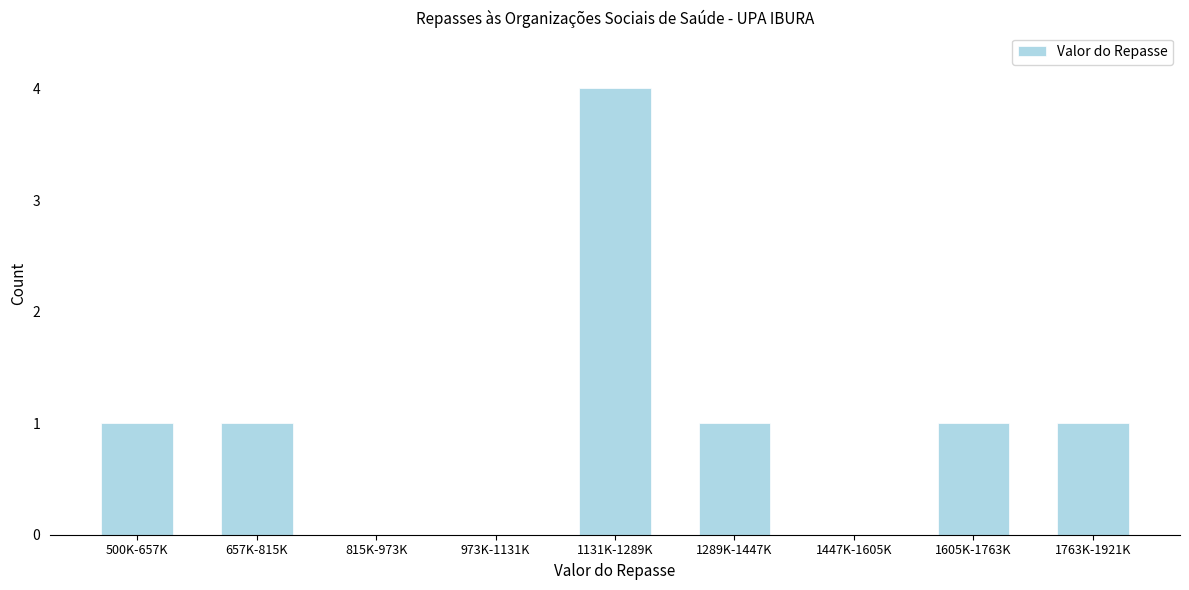

Reading left to right, extract all data points from this chart.

500K-657K=1	657K-815K=1	815K-973K=0	973K-1131K=0	1131K-1289K=4	1289K-1447K=1	1447K-1605K=0	1605K-1763K=1	1763K-1921K=1